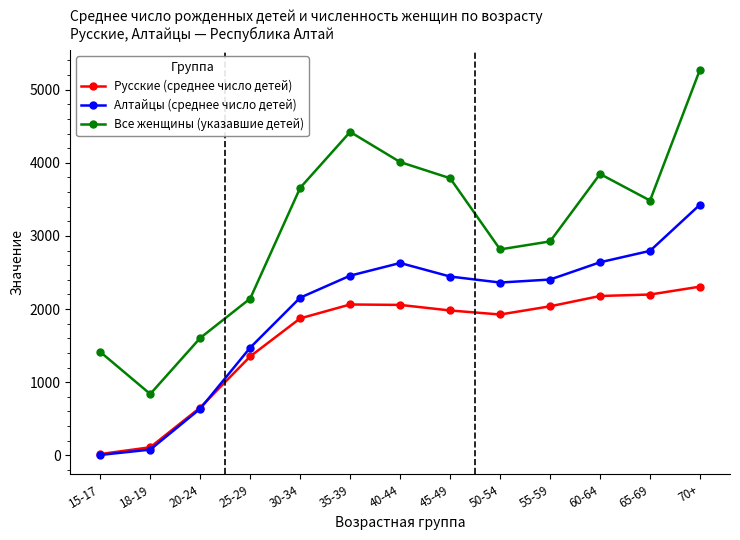

True or false: Все женщины (указавшие детей) has more than 1 points higher than both neighbors.

True